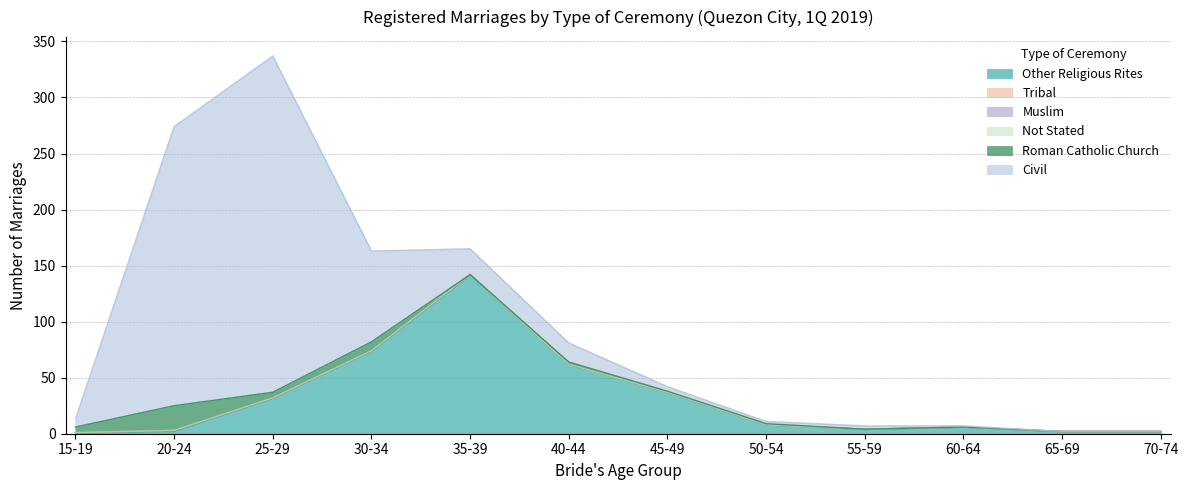

List the labels in order of Other Religious Rites value, smallest first.

15-19, 20-24, 65-69, 70-74, 55-59, 60-64, 50-54, 25-29, 45-49, 40-44, 30-34, 35-39